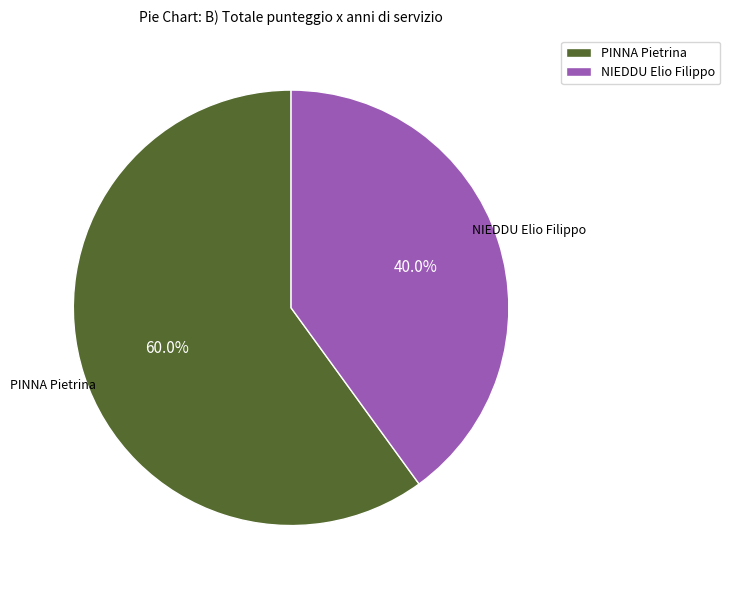

Count the number of slices in the pie.

2